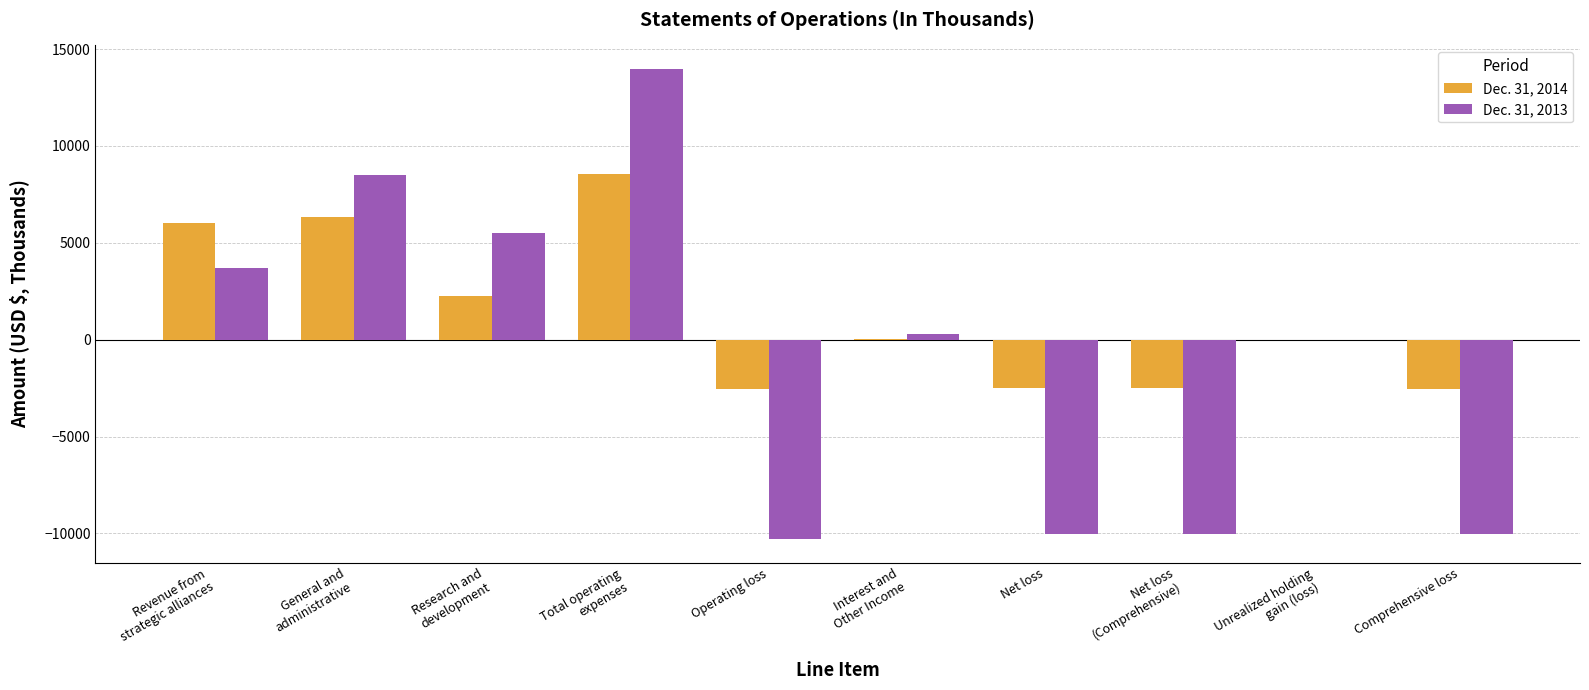

Which series has the largest total across all categories?

Dec. 31, 2014